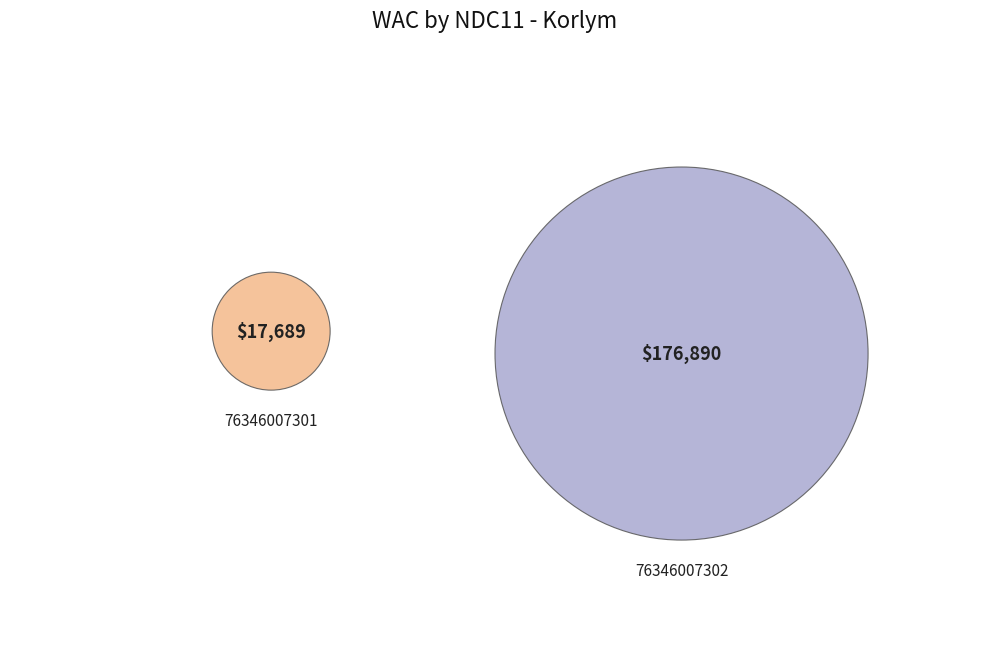

What portion of the pie excludes 76346007301?

90.9%